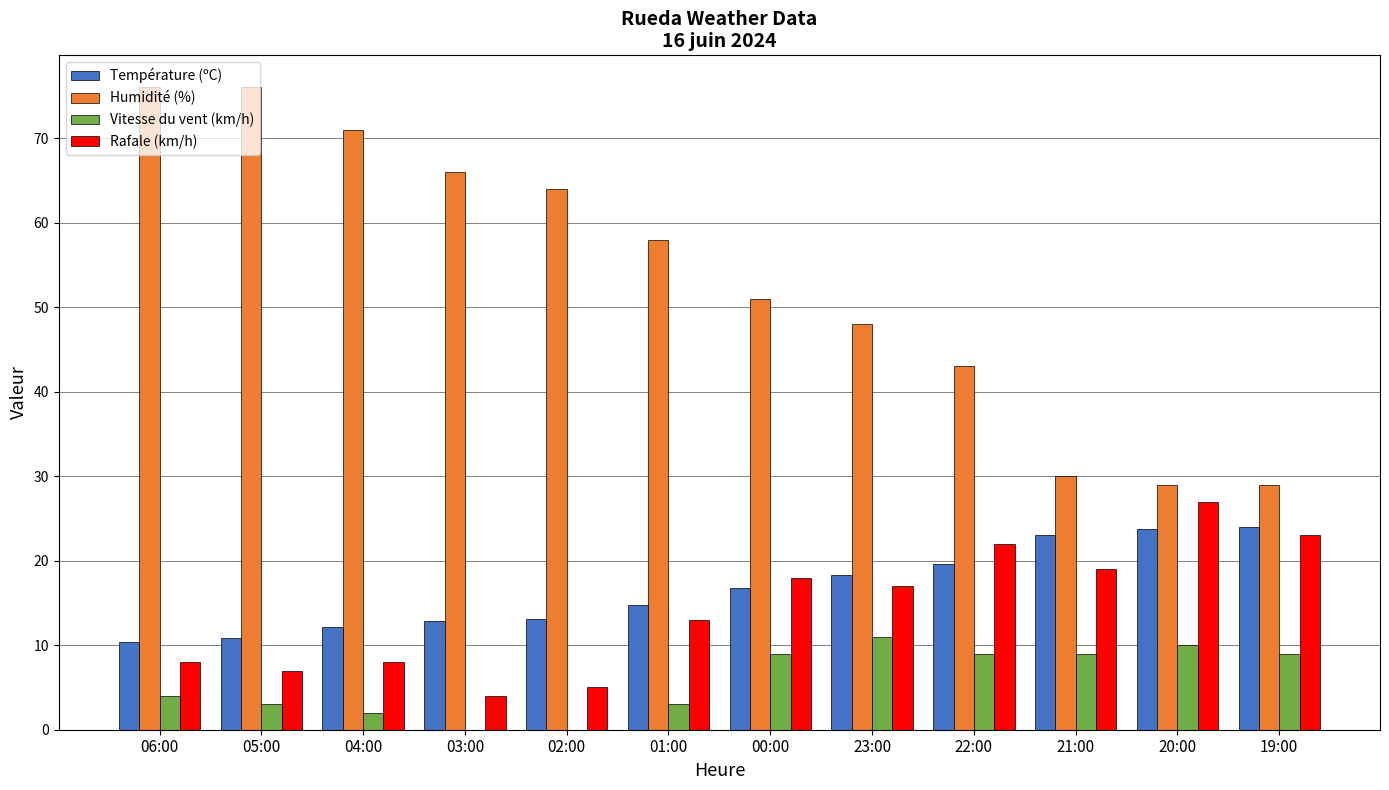

Is it true that Vitesse du vent (km/h) equals 13.0 at 22:00?

False